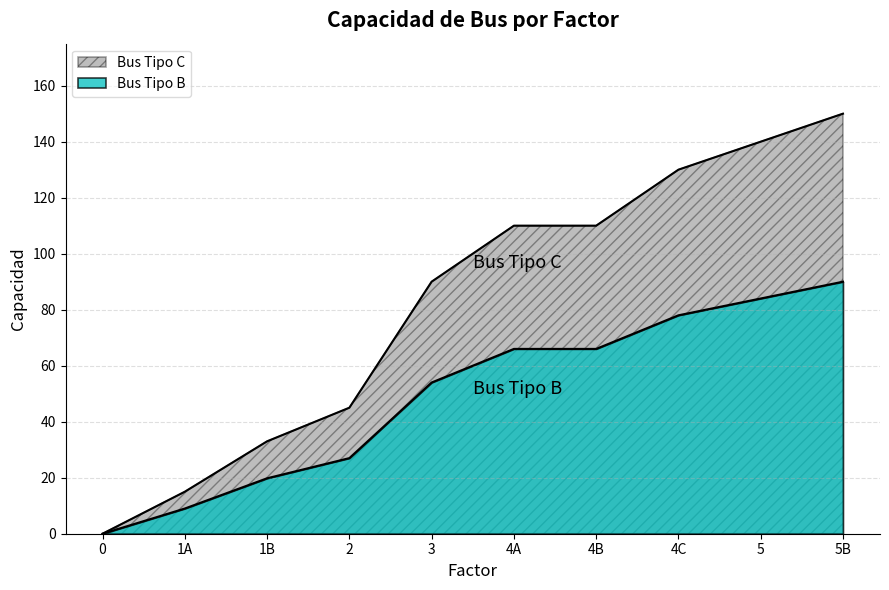

What is the sum of the Bus Tipo B values at 5 and 4C?

162.0